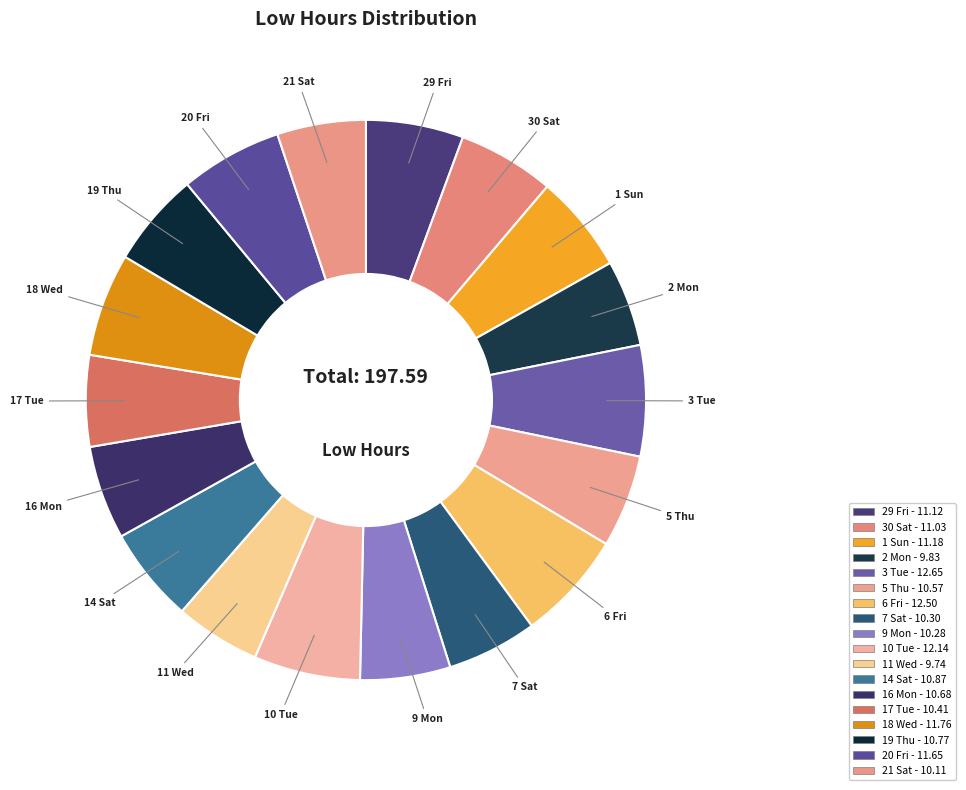

The 14 Sat slice represents 6% of the pie. True or false?

True